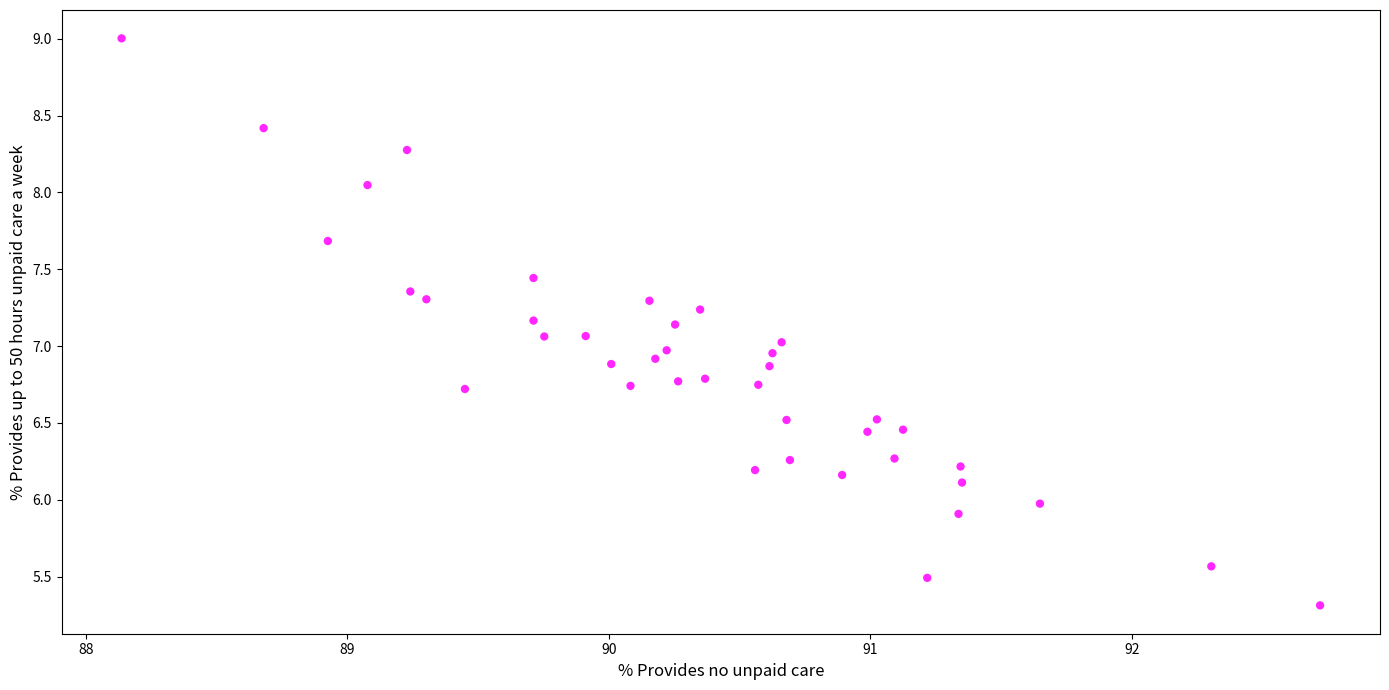

What is the range of Y values (max minus min)?

3.7